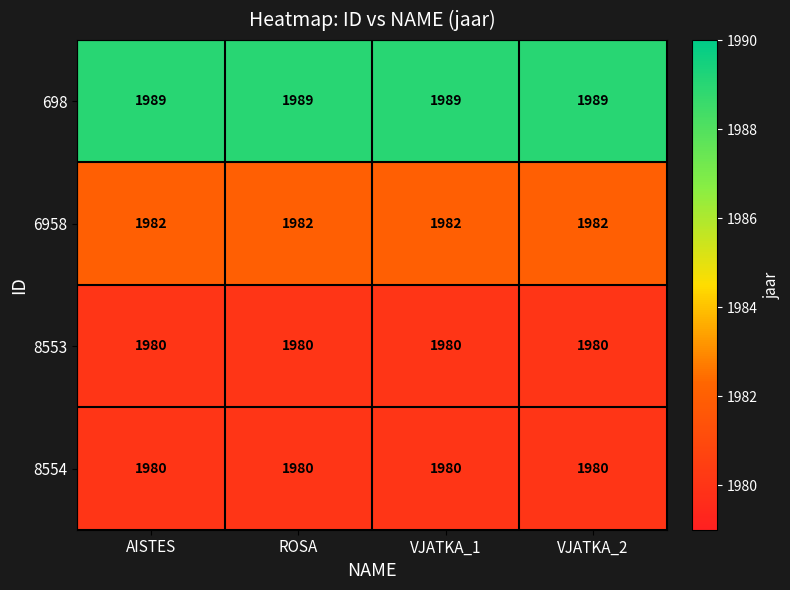

Is it true that 8554 equals 1980 at VJATKA_2?

True